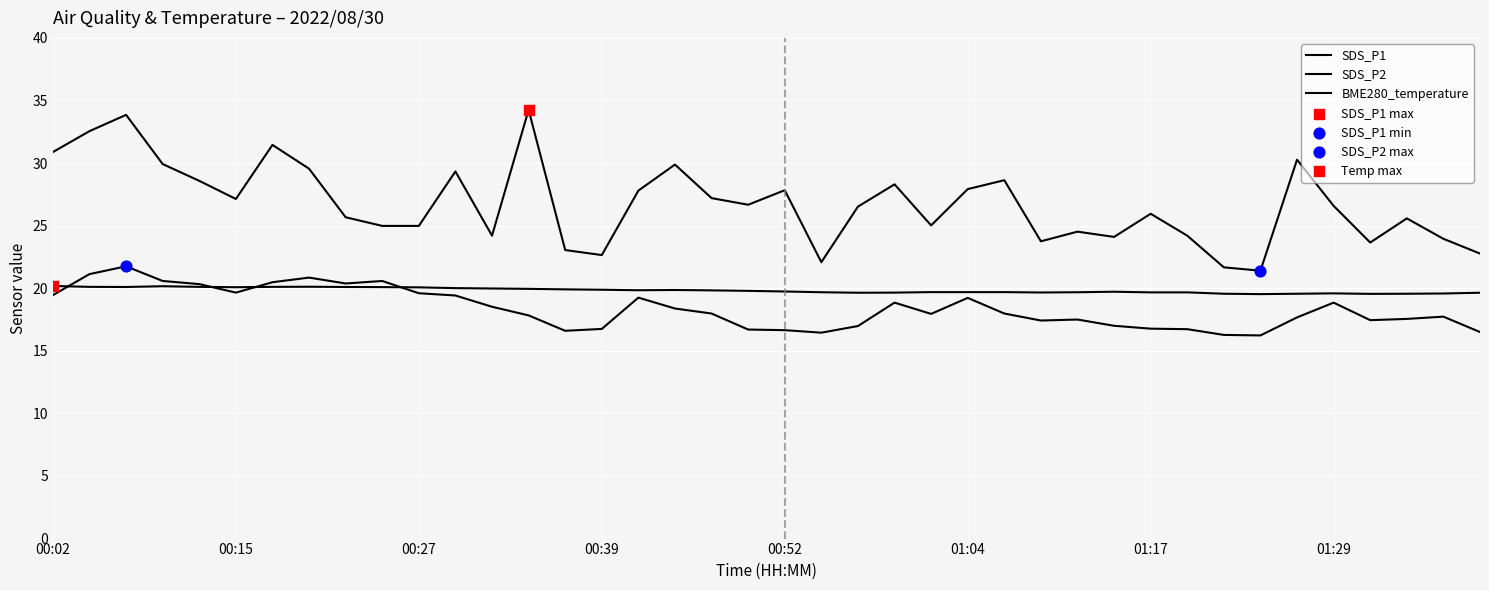

At how many categories does at least one series exceed 24?

31